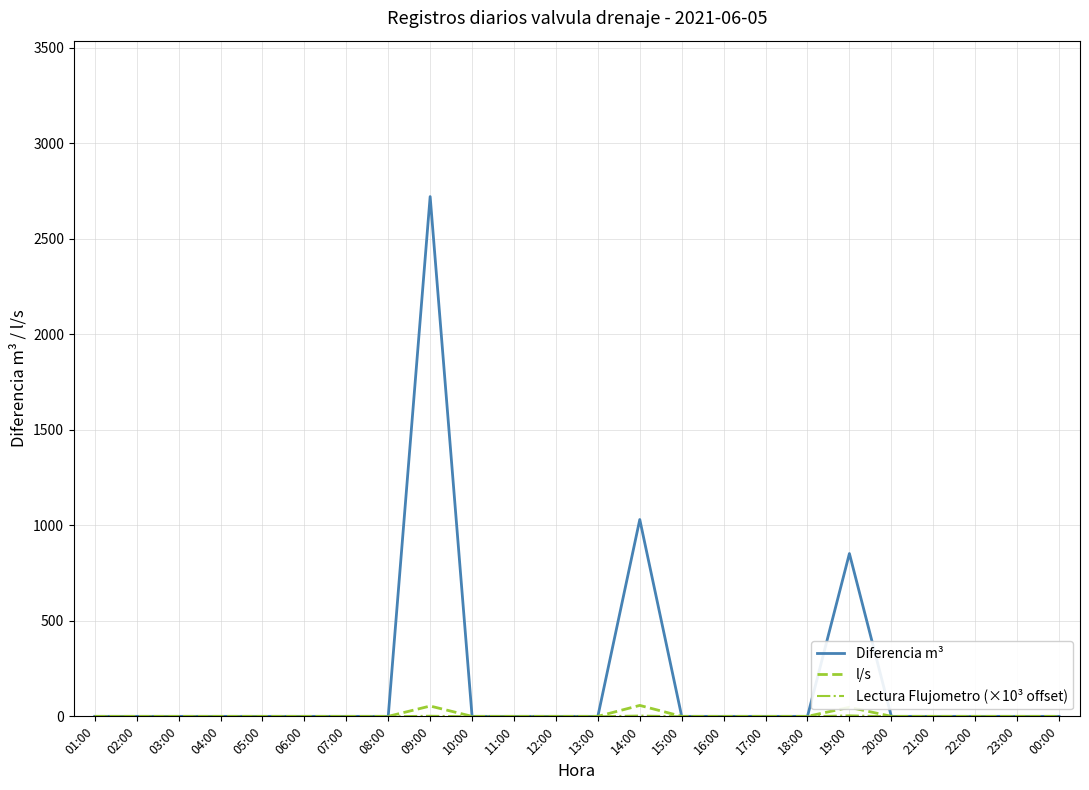

The value of Diferencia m³ at 23:00 is 1474.6. True or false?

False